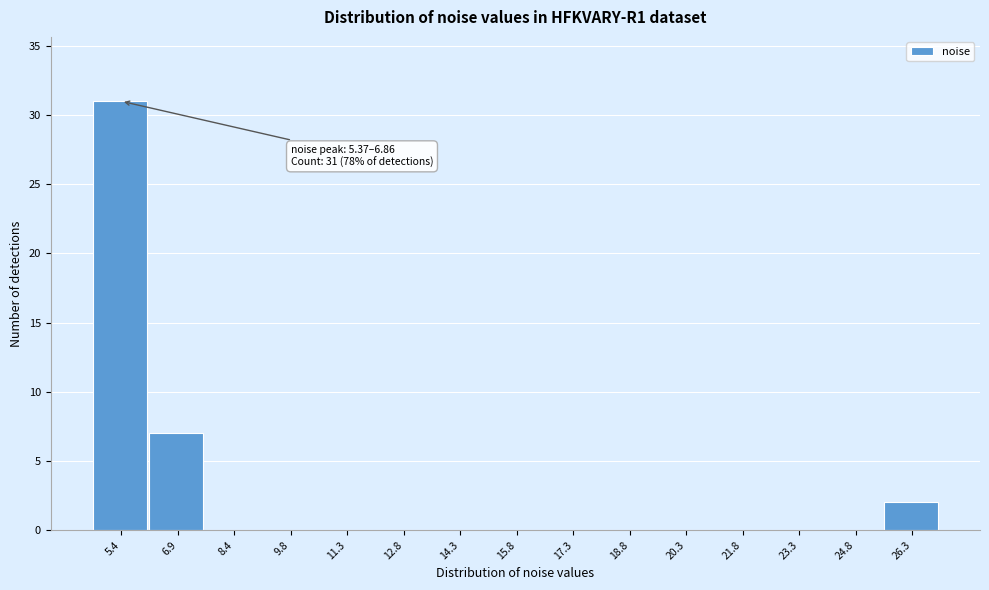

Reading left to right, list all the values displayed in this chart.

5.4=31	6.9=7	8.4=0	9.8=0	11.3=0	12.8=0	14.3=0	15.8=0	17.3=0	18.8=0	20.3=0	21.8=0	23.3=0	24.8=0	26.3=2